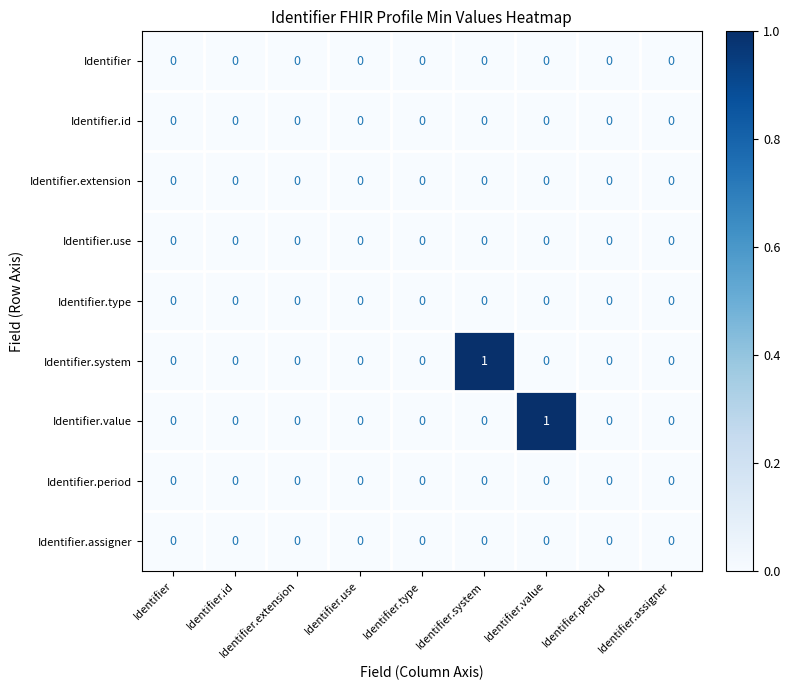

Between Identifier.value and Identifier.assigner, which series saw the biggest shift?

Identifier.value